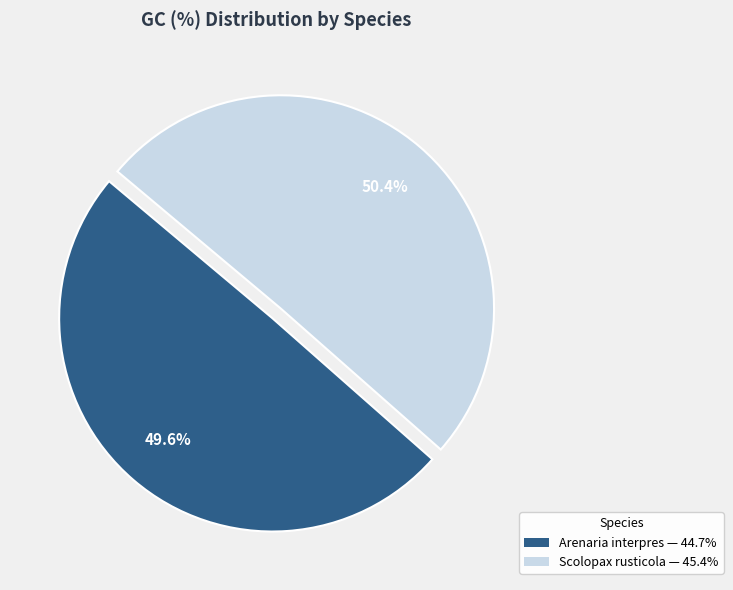

What percentage is the Scolopax rusticola slice, to the nearest percent?

50%